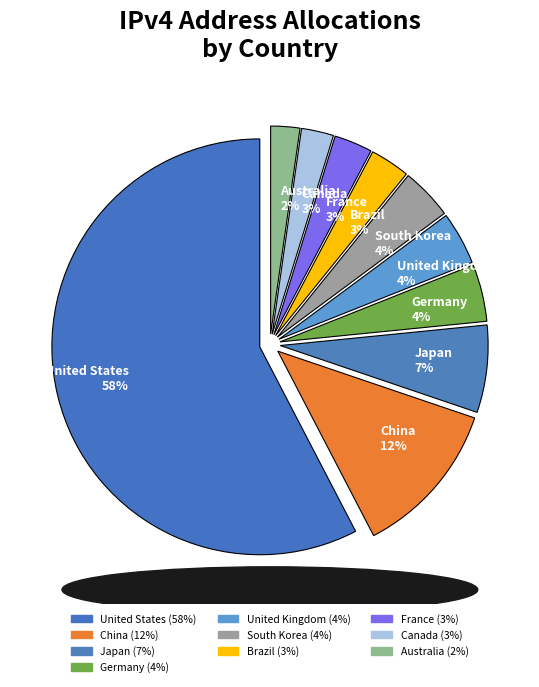

Between China 12% and Germany 4%, which is larger?

China 12%